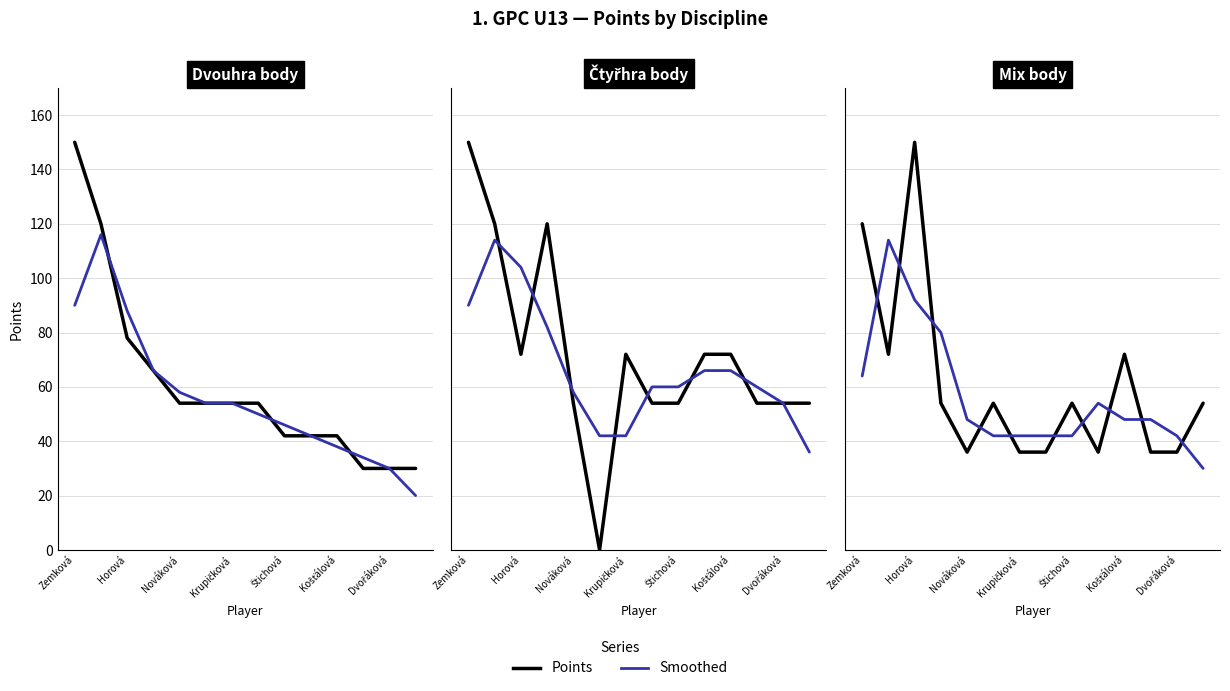

Which series has the largest total across all categories?

Points